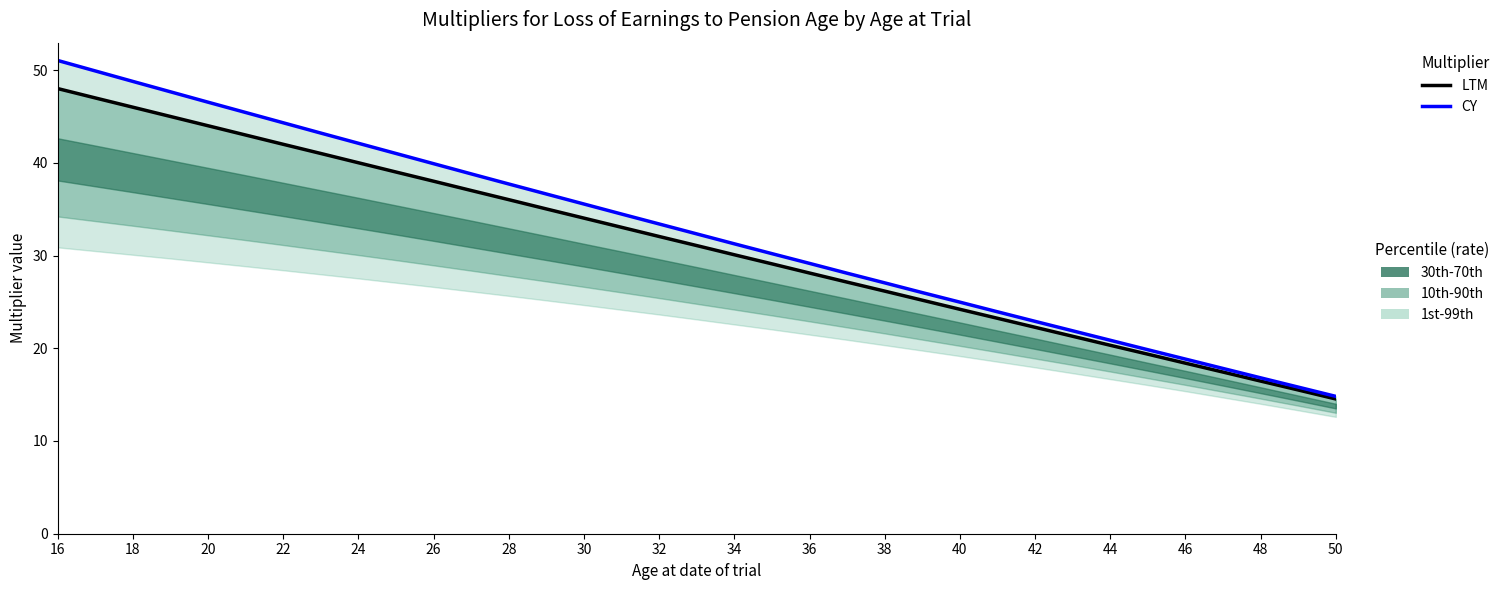

True or false: CY and LTM intersect in this chart.

False